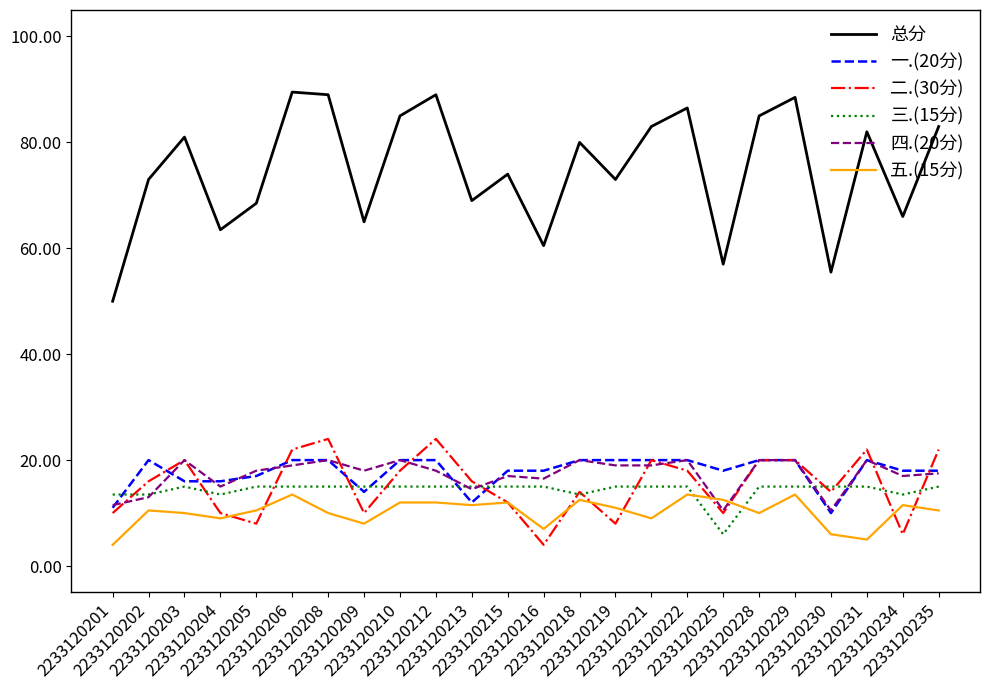

What is the sum of the 五.(15分) values at 2233120202 and 2233120218?

23.0